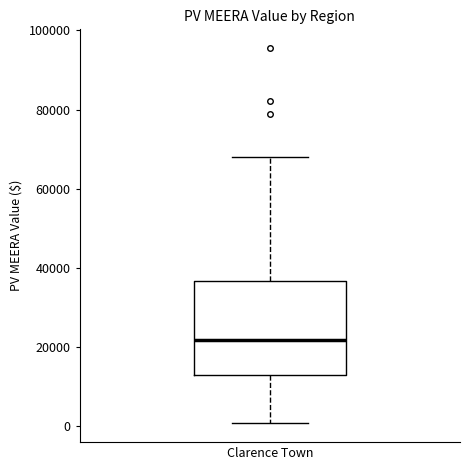

Read this box plot against the y-axis: the position of the median line, the range covered by the box, and the ends of both whiskers. The values are not printed on the chart, so give them approximately, as read against the axis.

median 22000, box 12000 to 36000, whiskers 0 to 68000